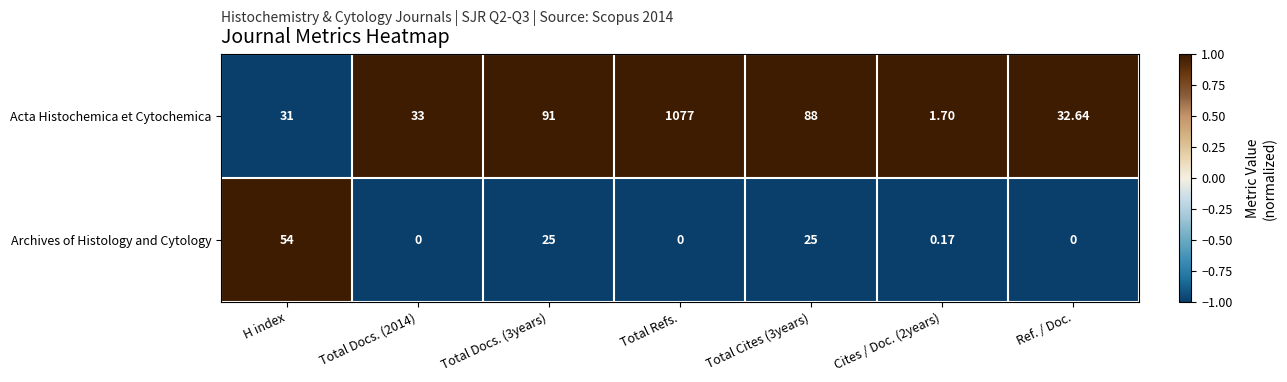

At which category is the sum across all series the highest?

Total Refs.